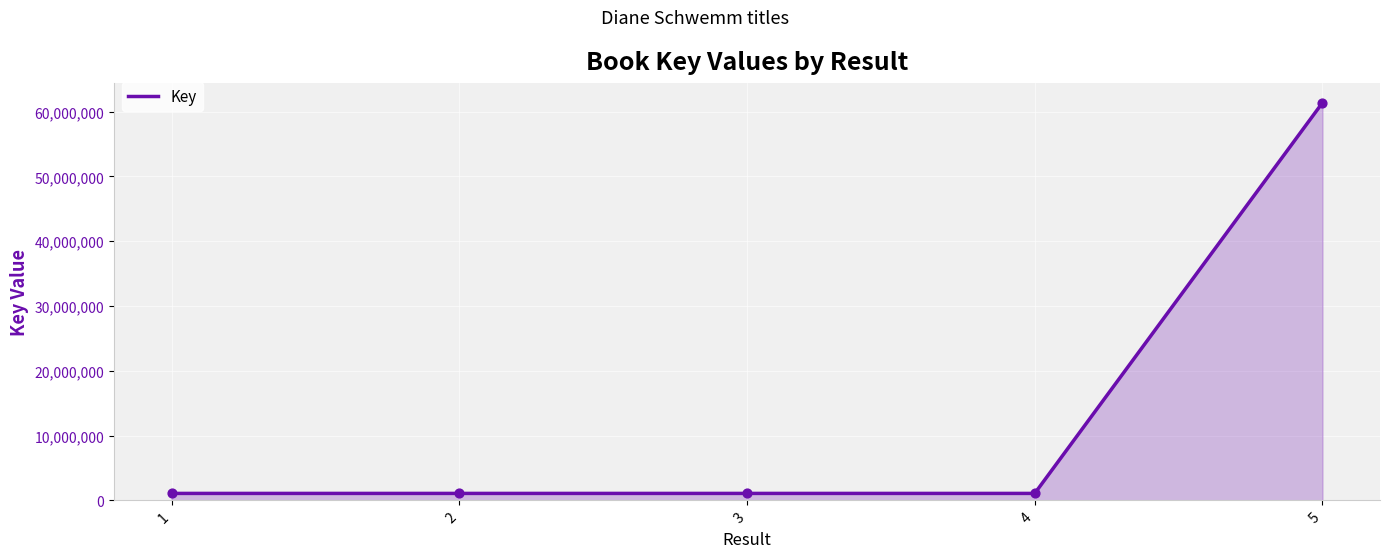

What is the maximum value shown in the chart?

61363268